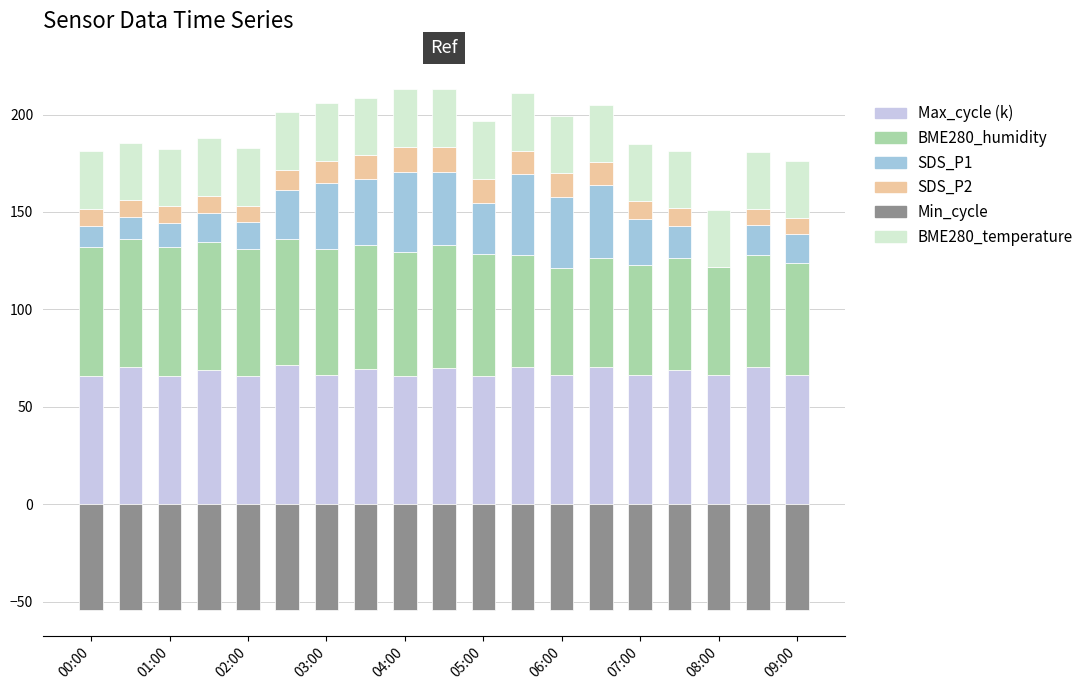

Is it true that BME280_temperature equals 29.2 at 07:00?

True